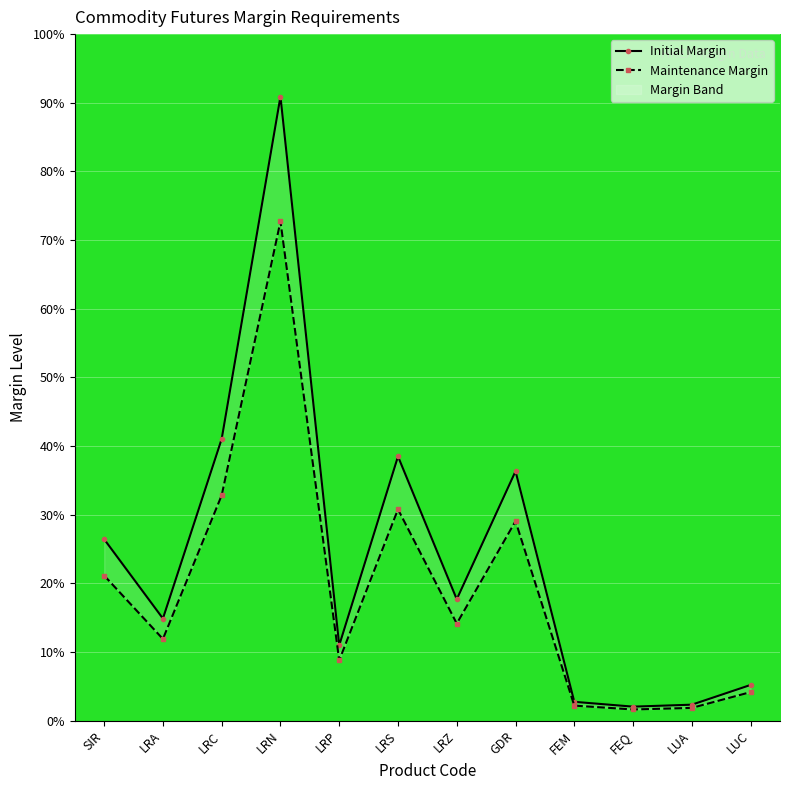

At LRA, list the series in order from smallest to largest.

Maintenance Margin, Initial Margin